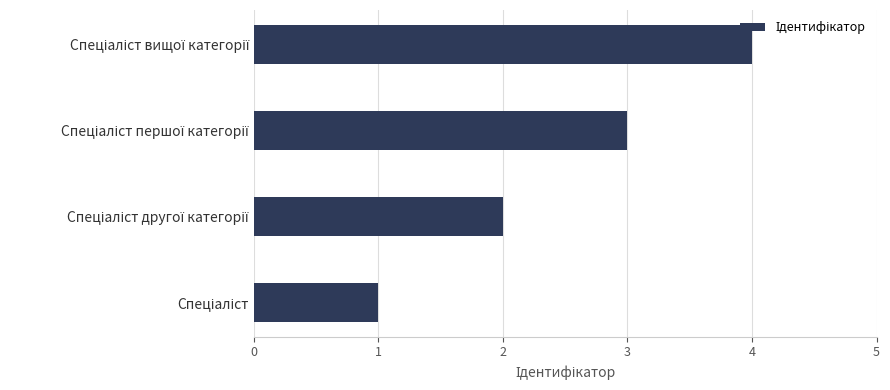

What is the difference between the maximum and minimum values?

3